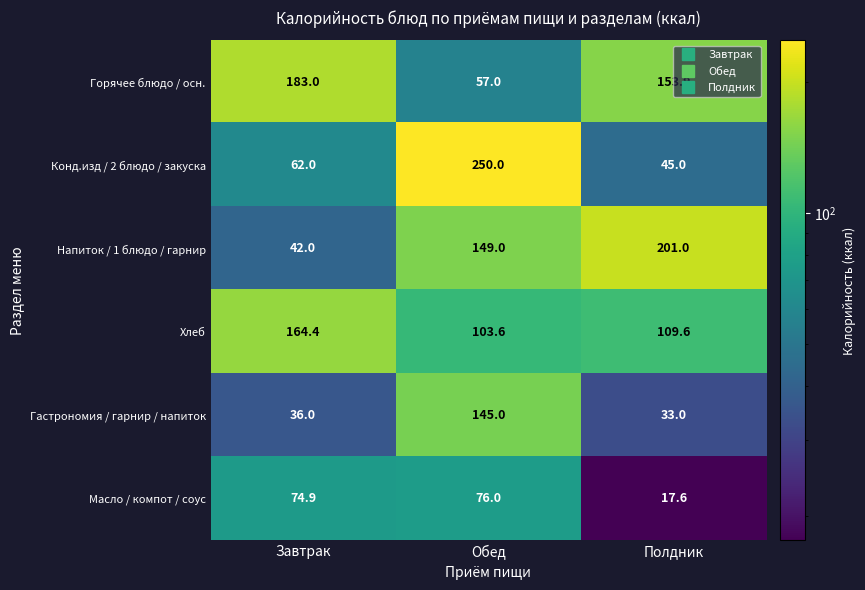

Count the Горячее блюдо / осн. values in the range 57 to 183.

3